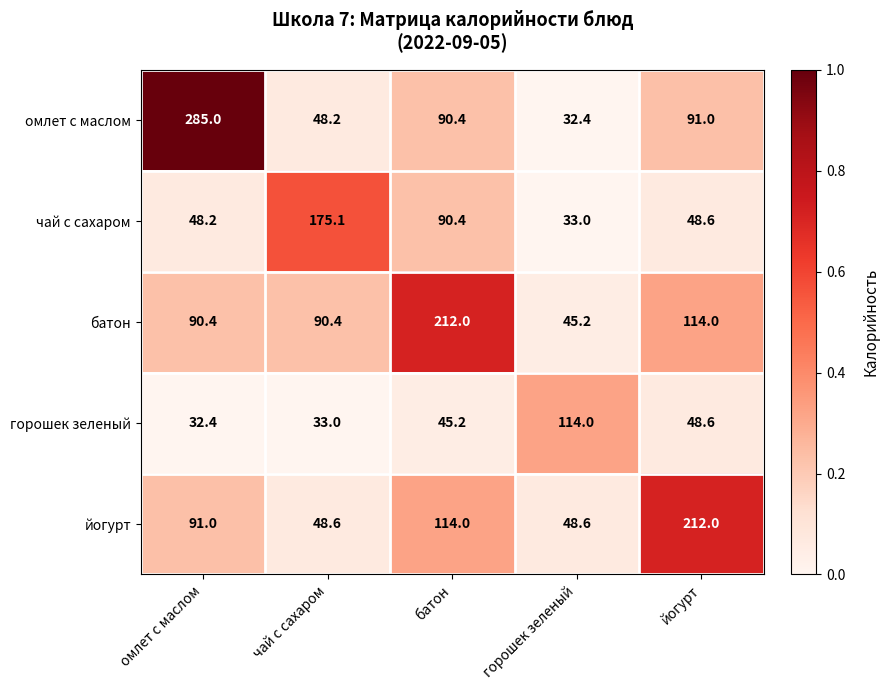

What is the difference between the second highest and minimum values in the батон series?

68.8